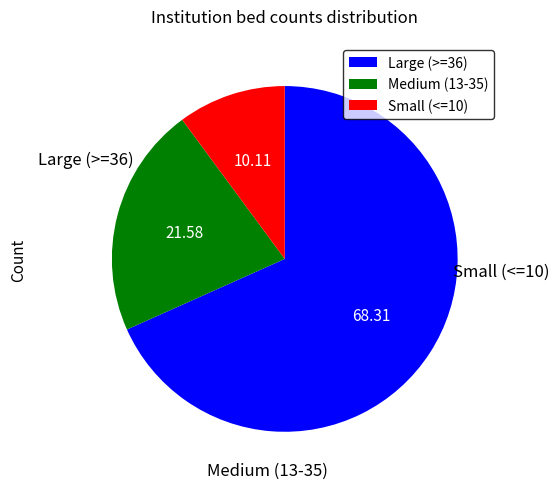

Is there a majority slice in this chart?

Yes